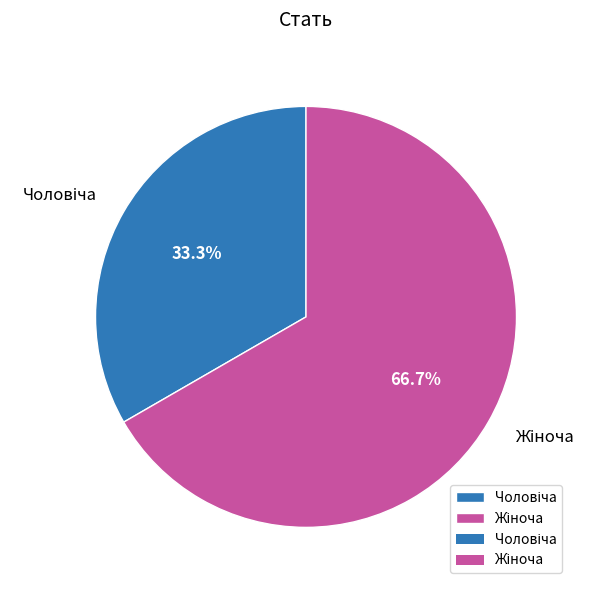

Is there any slice that represents more than half of the pie?

Yes